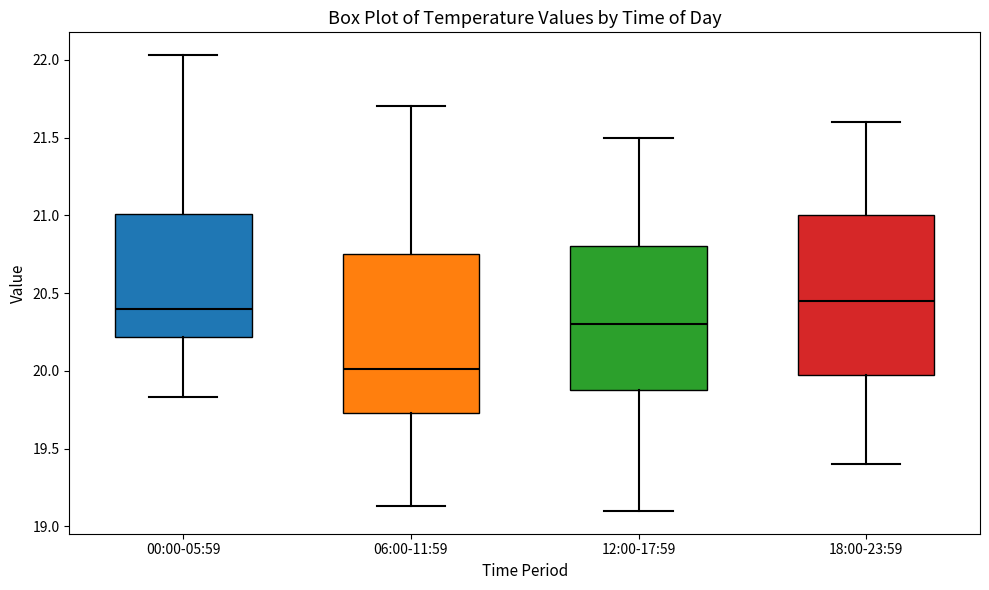

Reading left to right, read every box against the y-axis: the position of its median line, the range the box covers, and the ends of its whiskers. The values are not printed on the chart, so give them approximately, as read against the axis.

00:00-05:59: median 20.40, box 20.20 to 21.00, whiskers 19.85 to 22.05
06:00-11:59: median 20.00, box 19.75 to 20.75, whiskers 19.15 to 21.70
12:00-17:59: median 20.30, box 19.90 to 20.80, whiskers 19.10 to 21.50
18:00-23:59: median 20.45, box 20.00 to 21.00, whiskers 19.40 to 21.60